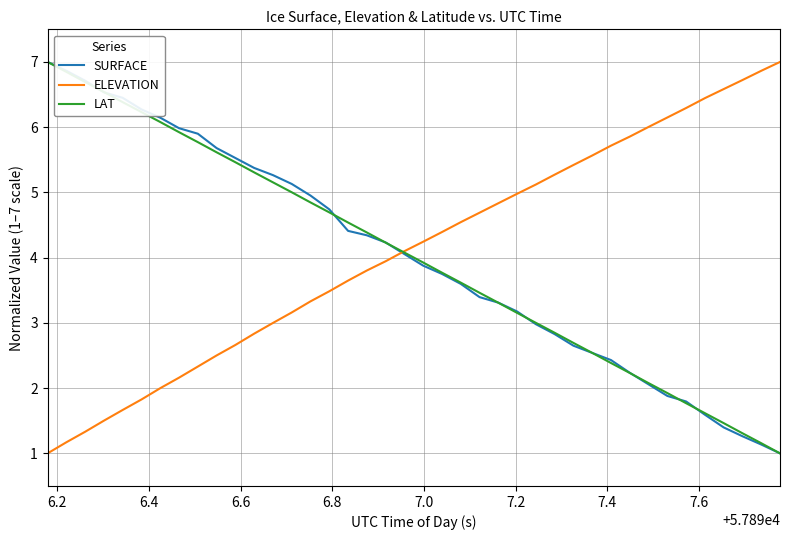

What is the minimum value for SURFACE?

1.0